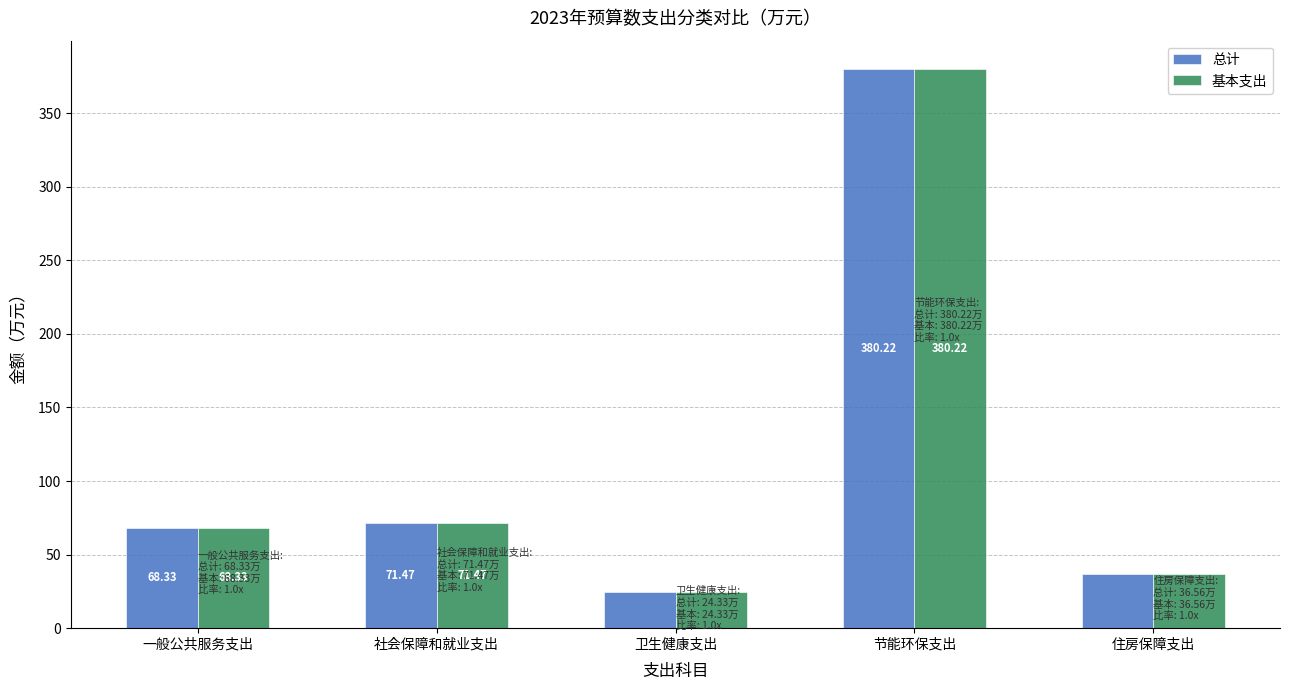

Reading left to right, what are all the values shown in this chart?

总计: 68.3	71.5	24.3	380.2	36.6
基本支出: 68.3	71.5	24.3	380.2	36.6